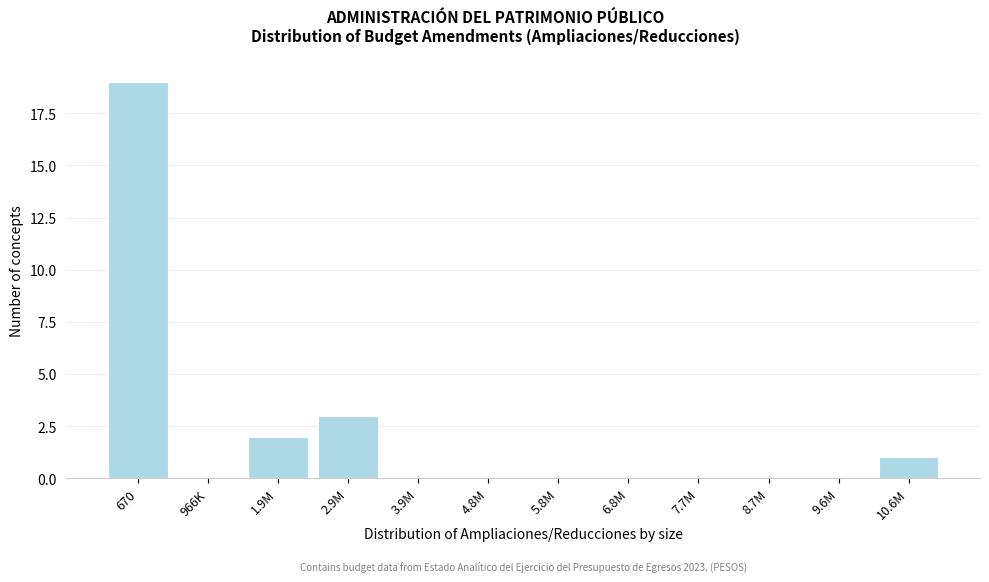

Reading right to left, what are all the values shown in this chart?

10.6M=1	9.6M=0	8.7M=0	7.7M=0	6.8M=0	5.8M=0	4.8M=0	3.9M=0	2.9M=3	1.9M=2	966K=0	670=19